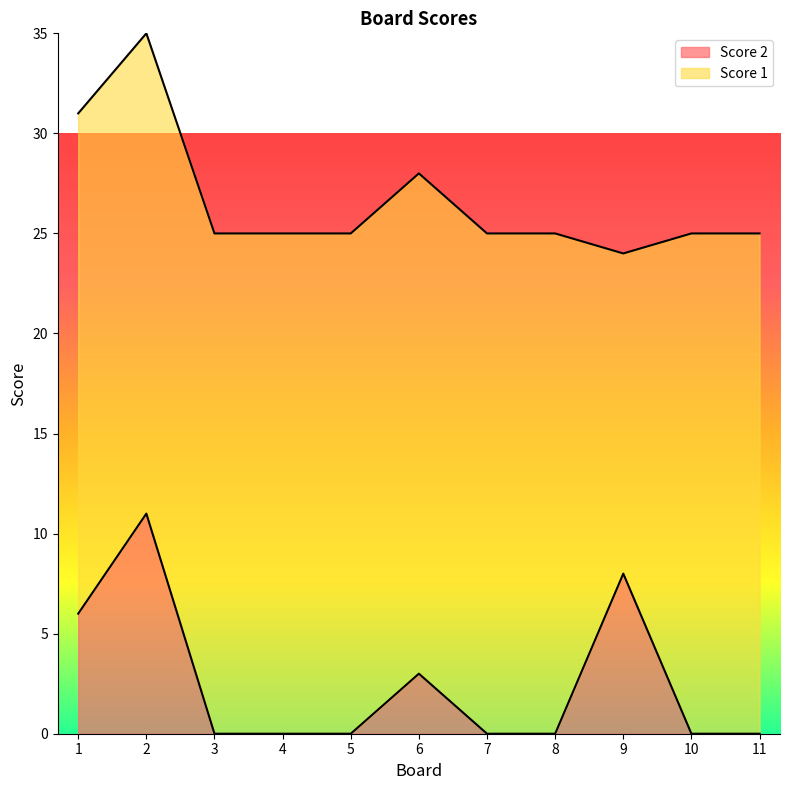

Which has a higher value, 10 or 2?

2